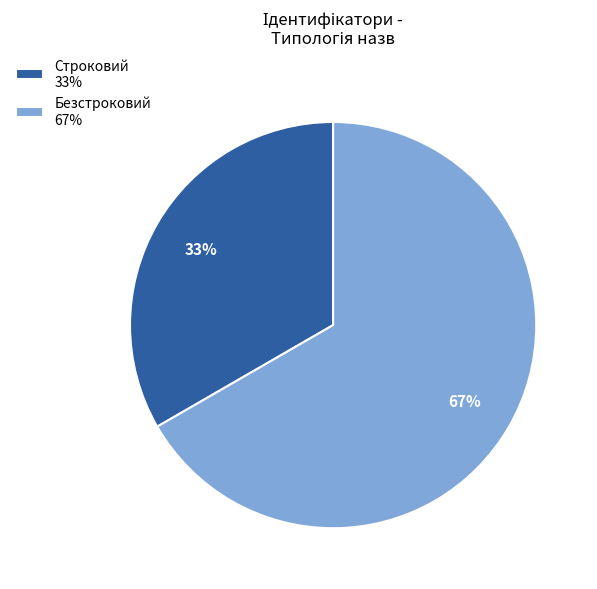

Count the number of slices in the pie.

2